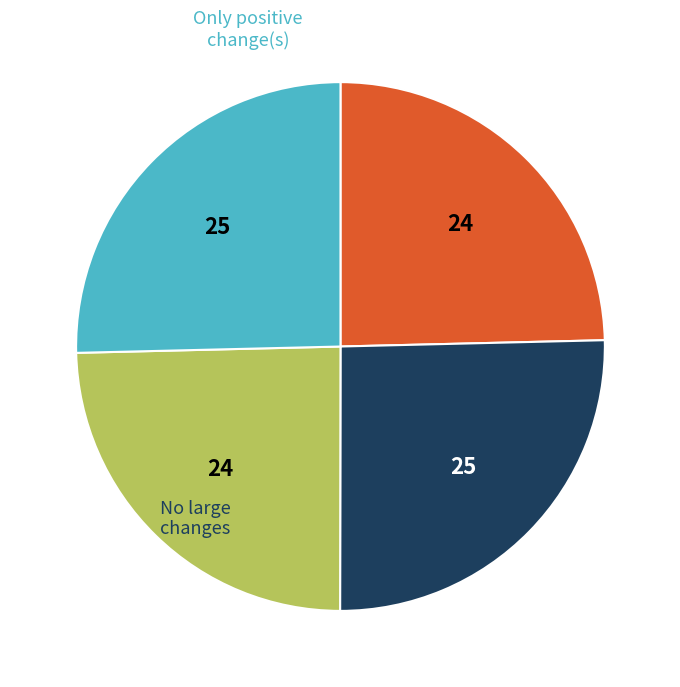

Does any single category account for the majority?

No